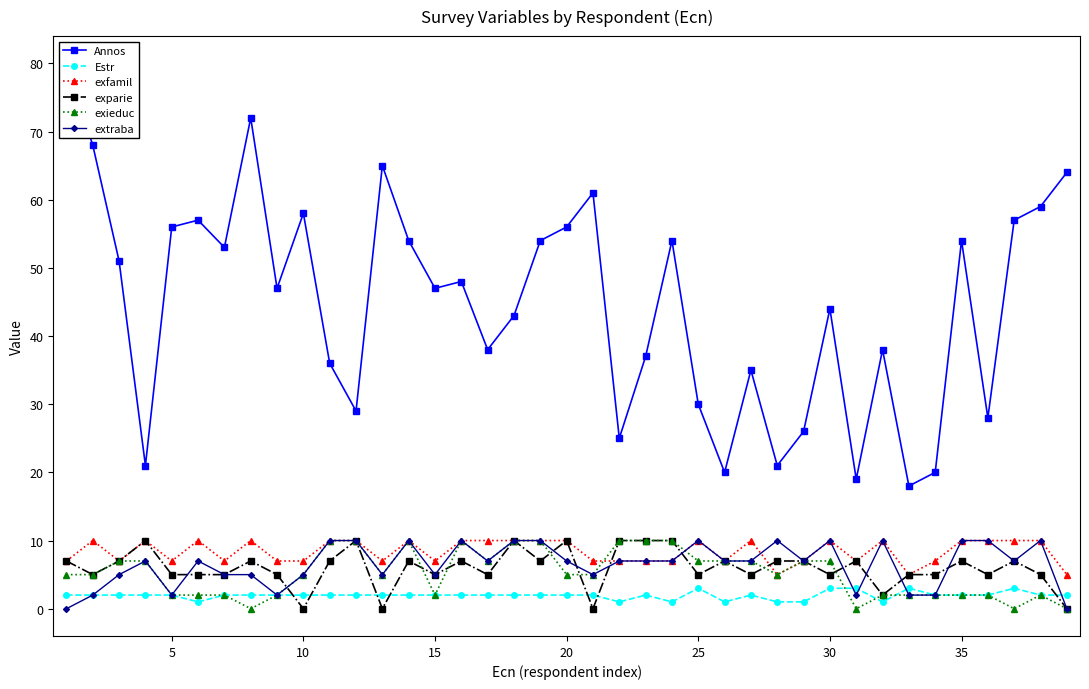

How many values in the Estr series exceed 2?

5